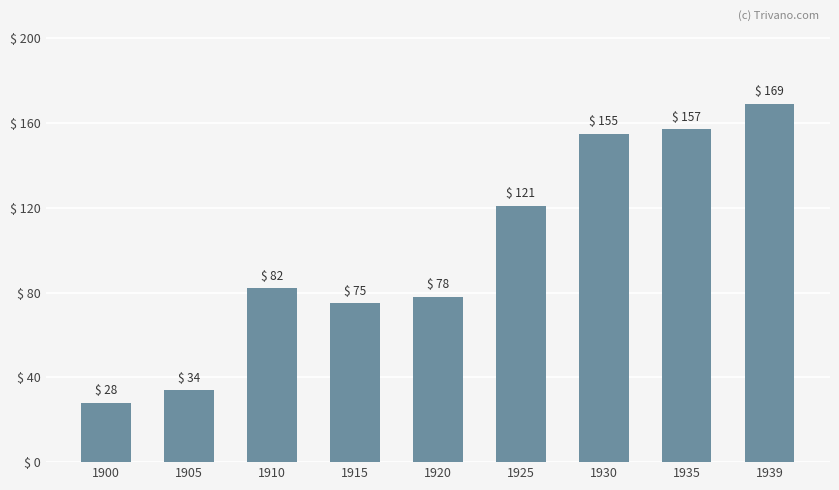

Rank the categories by value from lowest to highest.

1900, 1905, 1915, 1920, 1910, 1925, 1930, 1935, 1939